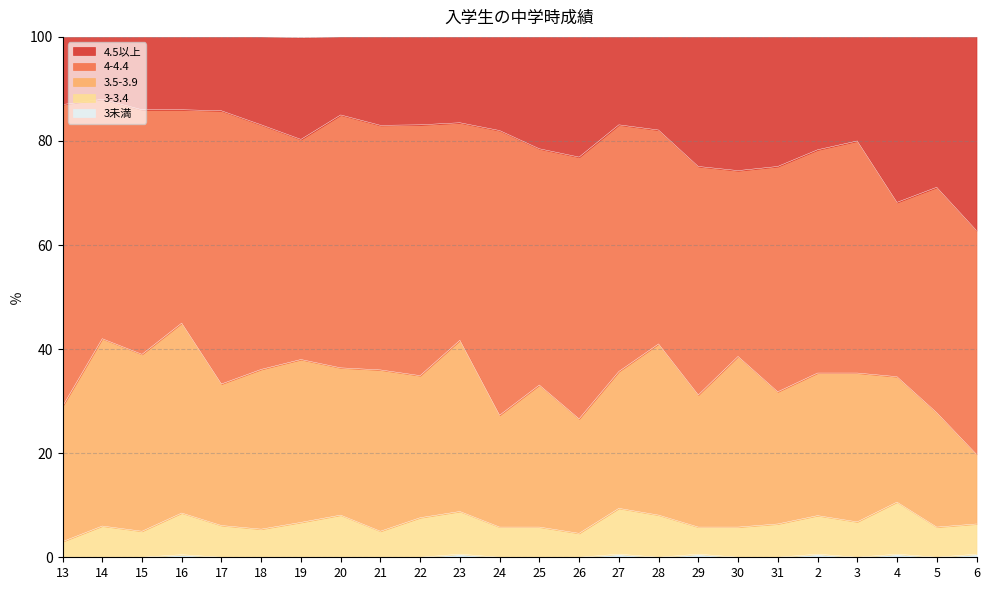

Is it true that 3未満 equals 0.3 at 30?

False